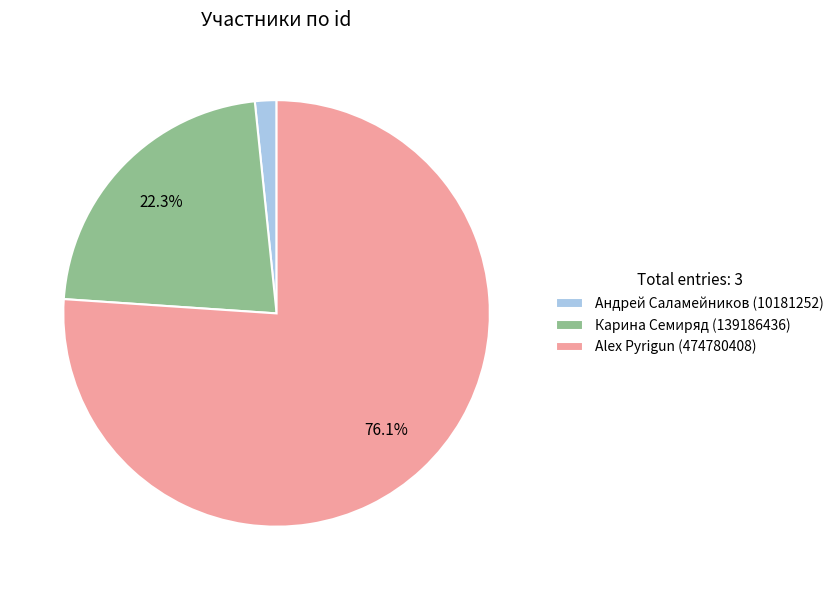

Is the sum of Карина Семиряд and Alex Pyrigun greater than half?

Yes